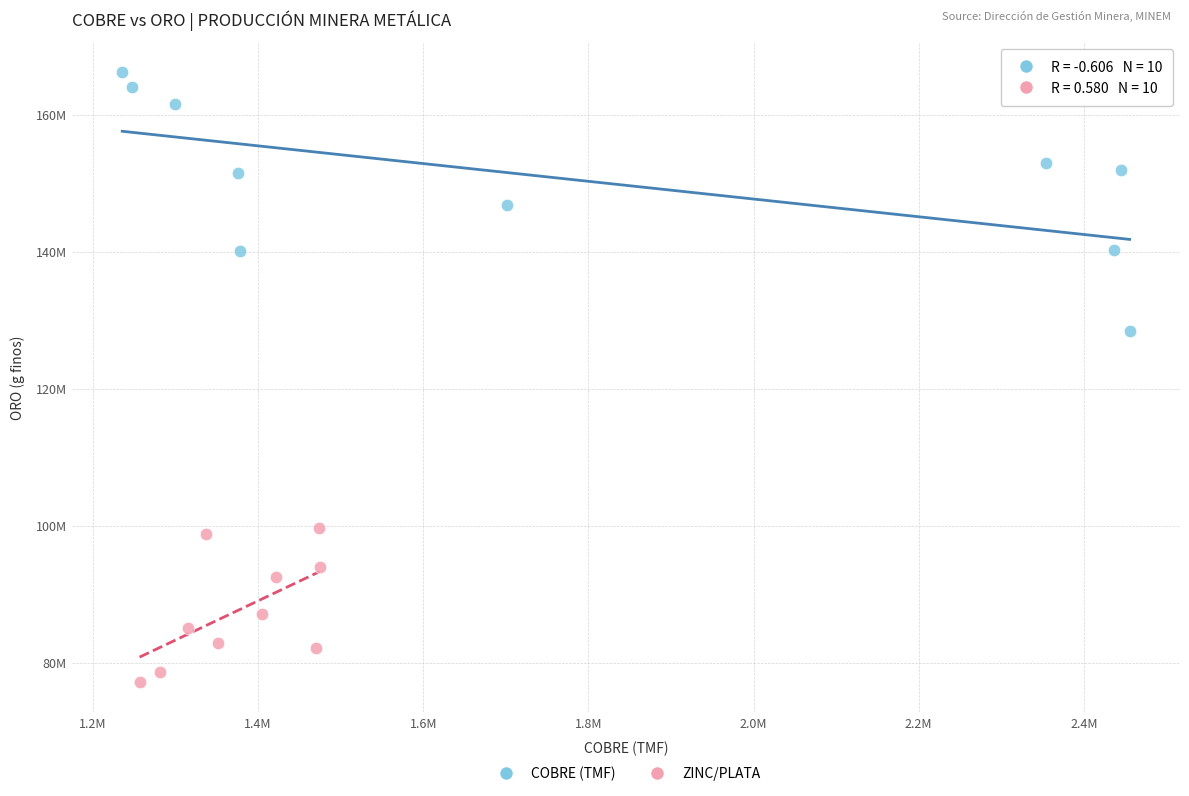

Which series has the largest Y range (max minus min)?

COBRE (TMF)